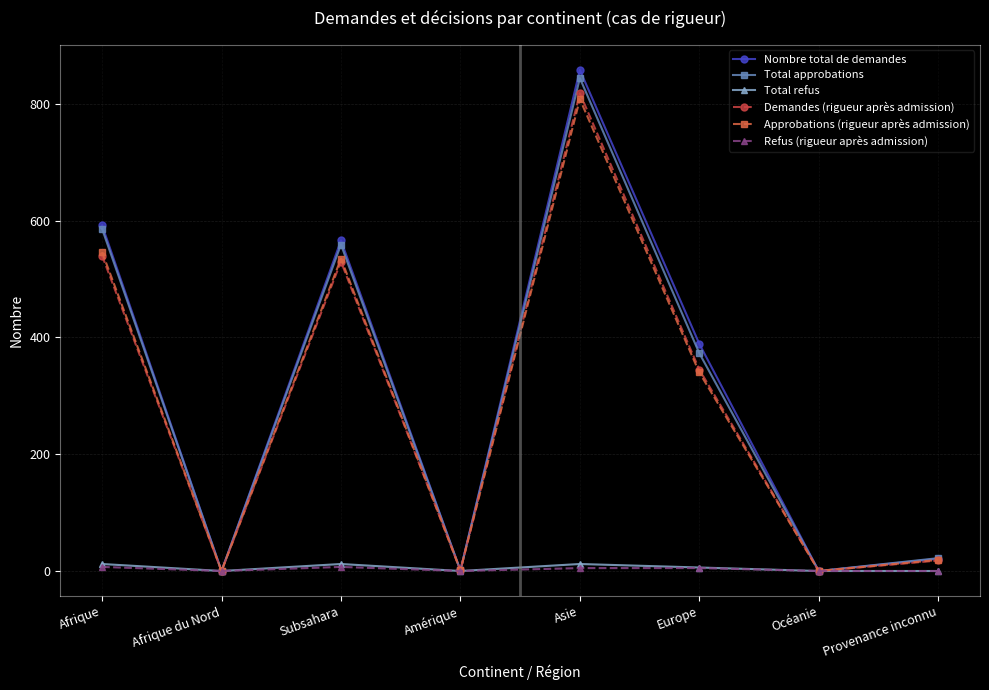

Is the value of Total refus at Afrique du Nord greater than the value of Total approbations at Asie?

No